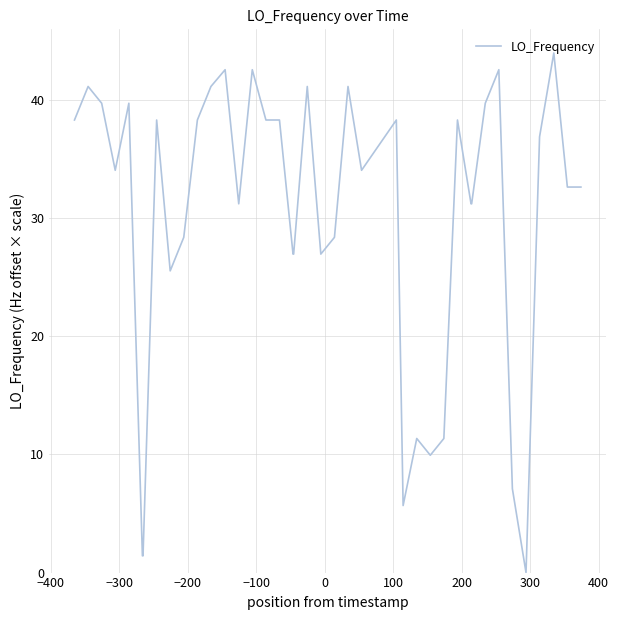

What is the greatest value displayed?

44.0